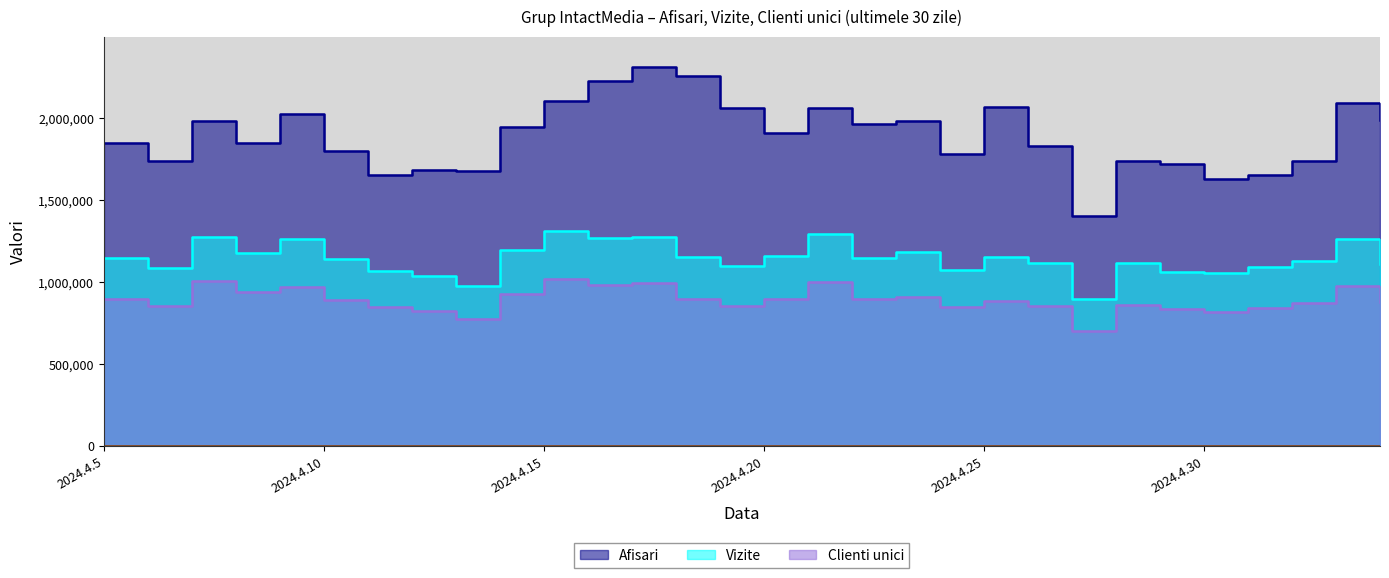

How many interior local valleys does the Vizite series have?

9